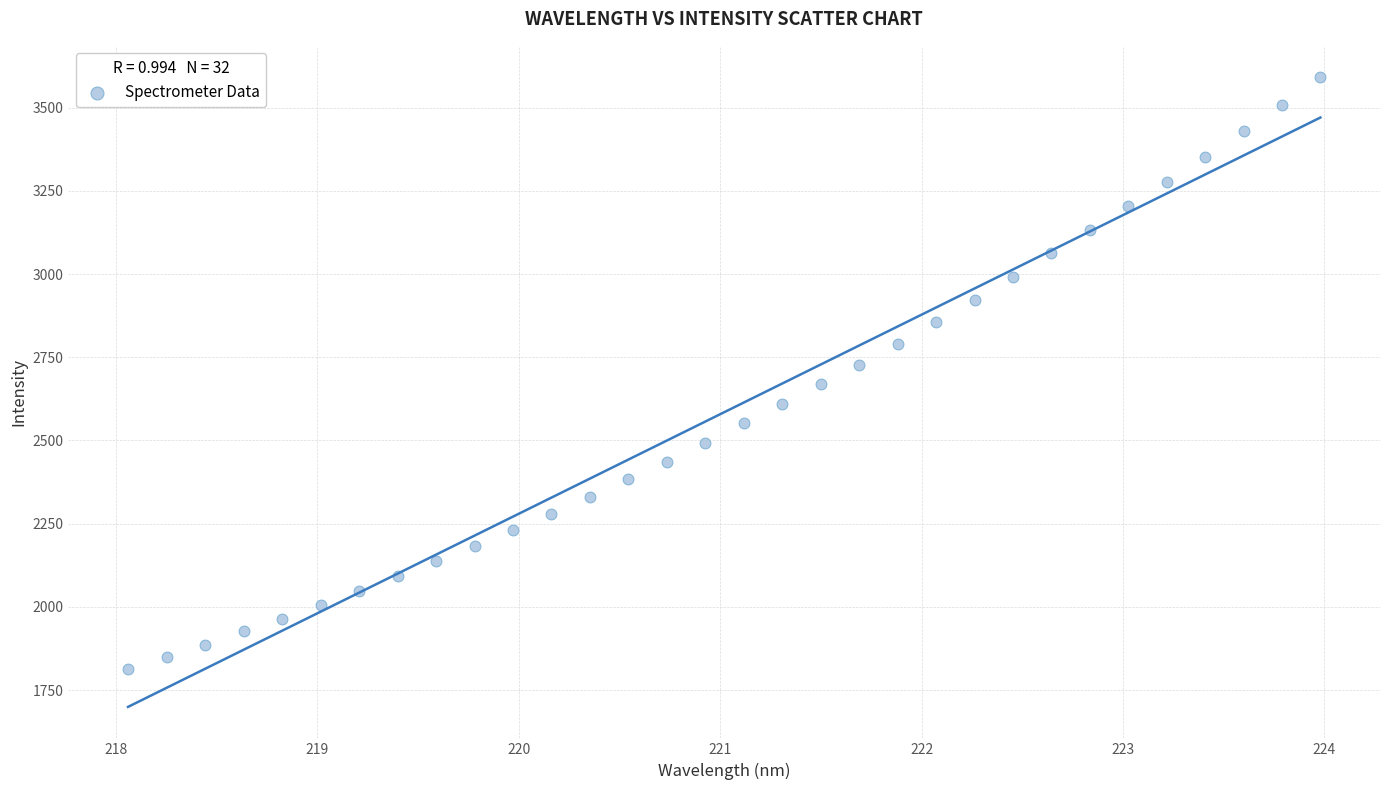

What is the range of Y values (max minus min)?

1776.8